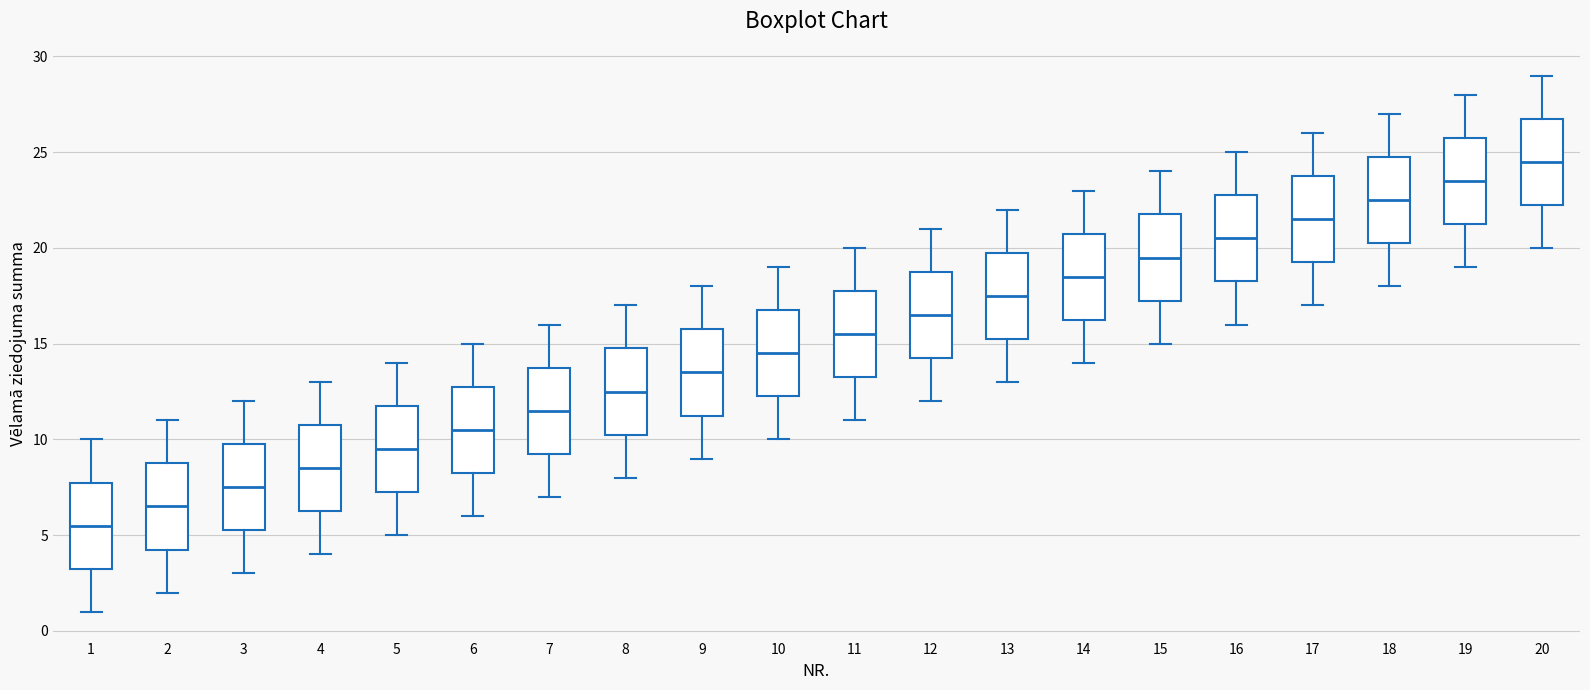

Reading left to right, read every box against the y-axis: the position of its median line, the range the box covers, and the ends of its whiskers. The values are not printed on the chart, so give them approximately, as read against the axis.

1: median 5.5, box 3.5 to 8.0, whiskers 1.0 to 10.0
2: median 6.5, box 4.5 to 9.0, whiskers 2.0 to 11.0
3: median 7.5, box 5.5 to 10.0, whiskers 3.0 to 12.0
4: median 8.5, box 6.5 to 11.0, whiskers 4.0 to 13.0
5: median 9.5, box 7.5 to 12.0, whiskers 5.0 to 14.0
6: median 10.5, box 8.5 to 13.0, whiskers 6.0 to 15.0
7: median 11.5, box 9.5 to 14.0, whiskers 7.0 to 16.0
8: median 12.5, box 10.5 to 15.0, whiskers 8.0 to 17.0
9: median 13.5, box 11.5 to 16.0, whiskers 9.0 to 18.0
10: median 14.5, box 12.5 to 17.0, whiskers 10.0 to 19.0
11: median 15.5, box 13.5 to 18.0, whiskers 11.0 to 20.0
12: median 16.5, box 14.5 to 19.0, whiskers 12.0 to 21.0
13: median 17.5, box 15.5 to 20.0, whiskers 13.0 to 22.0
14: median 18.5, box 16.5 to 21.0, whiskers 14.0 to 23.0
15: median 19.5, box 17.5 to 22.0, whiskers 15.0 to 24.0
16: median 20.5, box 18.5 to 23.0, whiskers 16.0 to 25.0
17: median 21.5, box 19.5 to 24.0, whiskers 17.0 to 26.0
18: median 22.5, box 20.5 to 25.0, whiskers 18.0 to 27.0
19: median 23.5, box 21.5 to 26.0, whiskers 19.0 to 28.0
20: median 24.5, box 22.5 to 27.0, whiskers 20.0 to 29.0